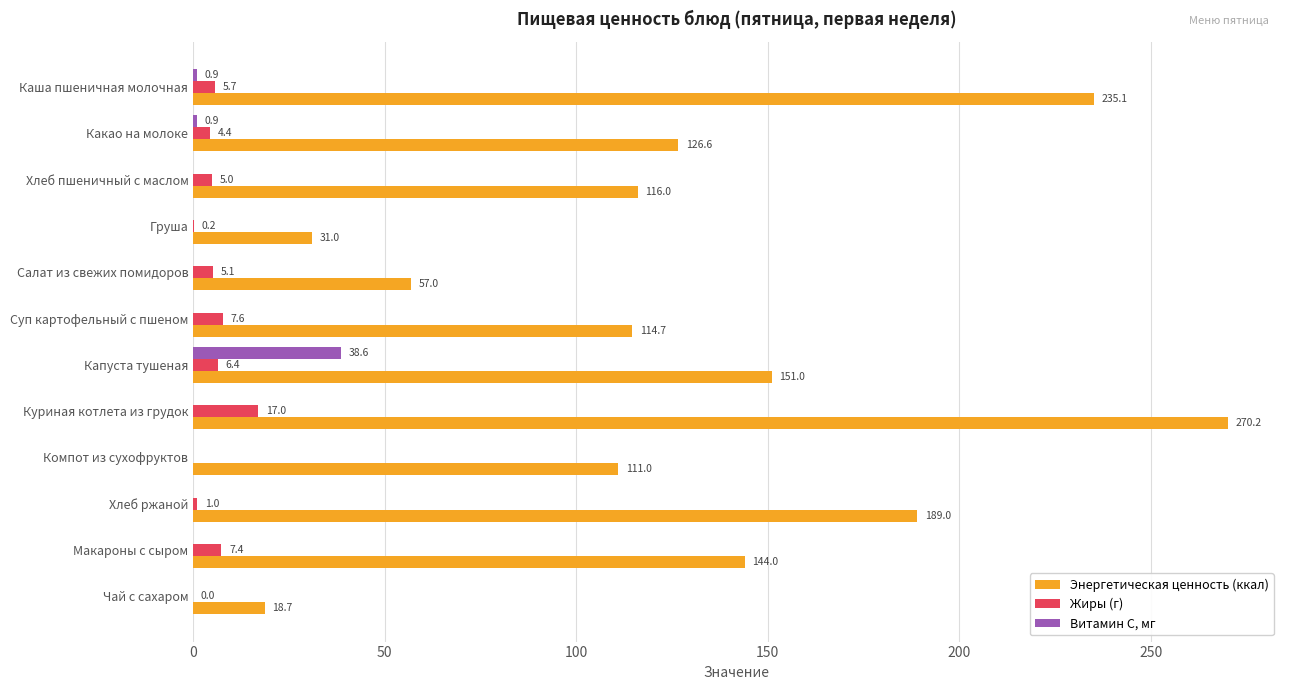

How many series are shown in this chart?

3